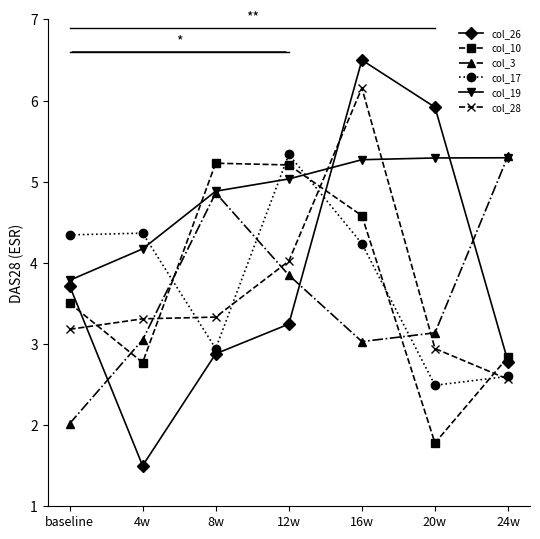

At which category is the sum across all series the highest?

16w